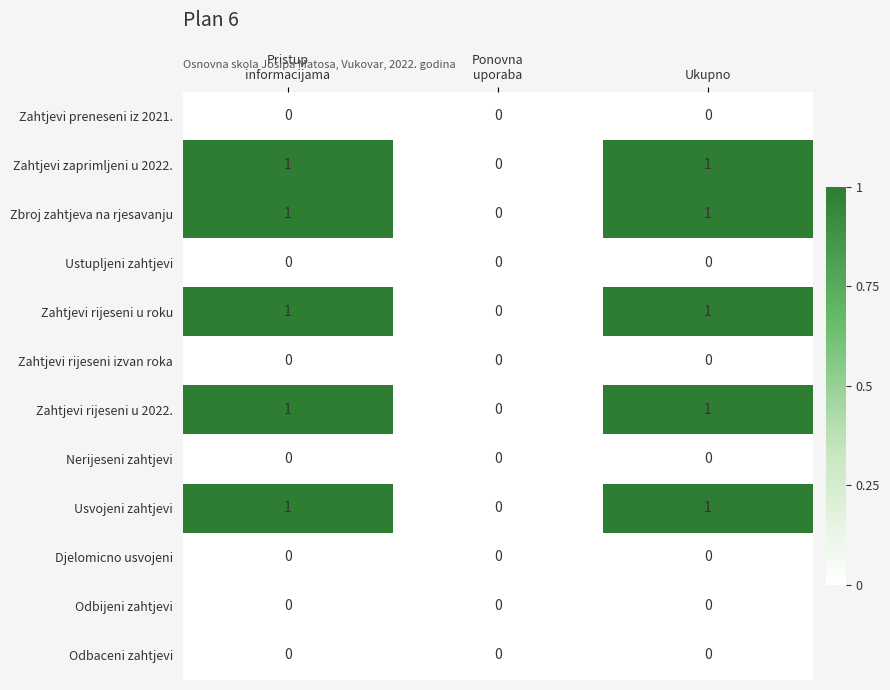

The value of Zahtjevi rijeseni u roku at Ukupno is 0. True or false?

False